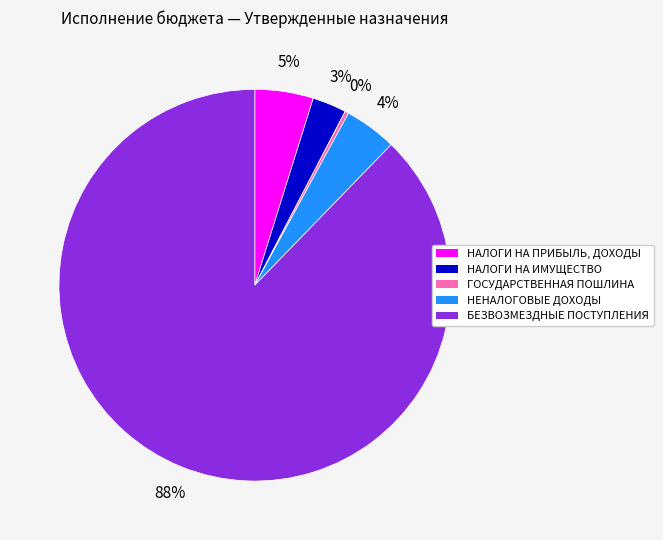

Which slice represents more than half of the pie?

БЕЗВОЗМЕЗДНЫЕ ПОСТУПЛЕНИЯ